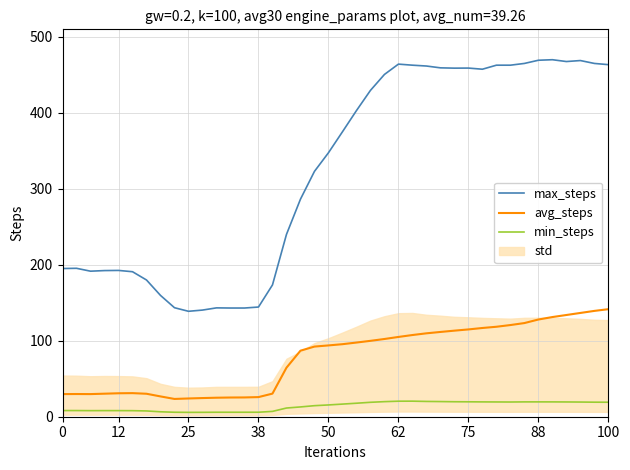

Rank the series by their average value, from highest to lowest.

max_steps, avg_steps, min_steps